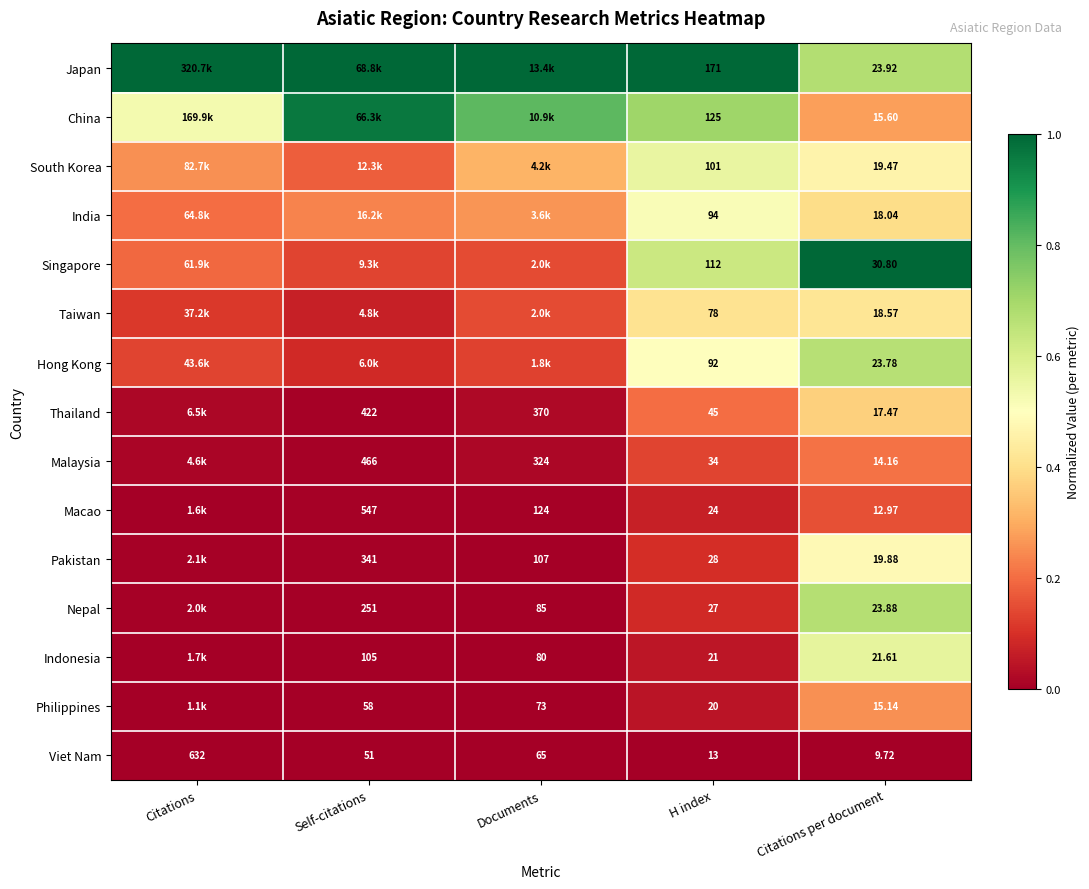

Is the value of Nepal at H index greater than the value of India at Citations per document?

Yes